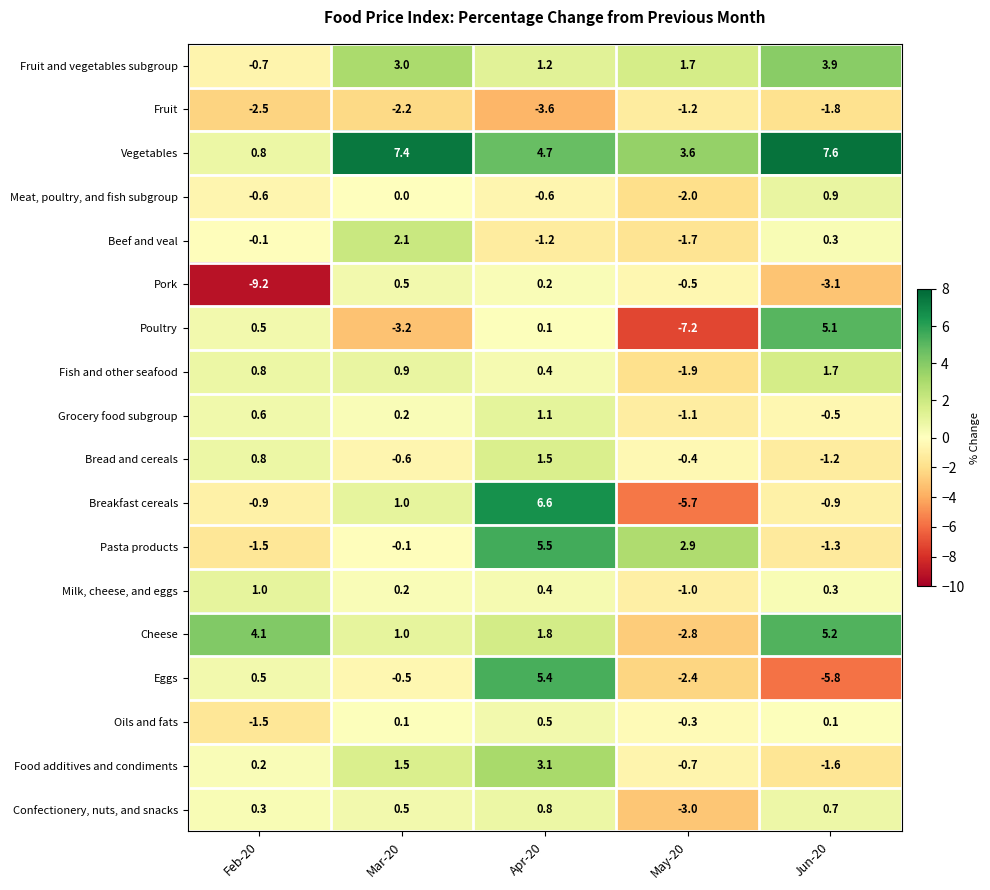

At how many categories does at least one series exceed 2?

5